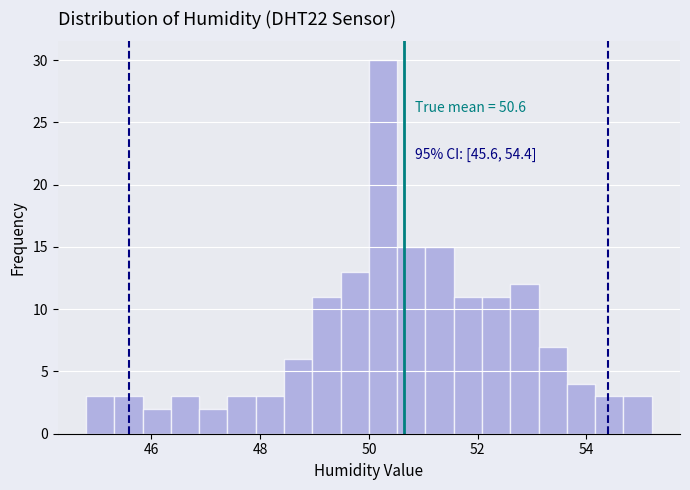

Around what value on the x-axis is the tallest bar? Give the approximate position of its centre, as read against the axis.

50.2